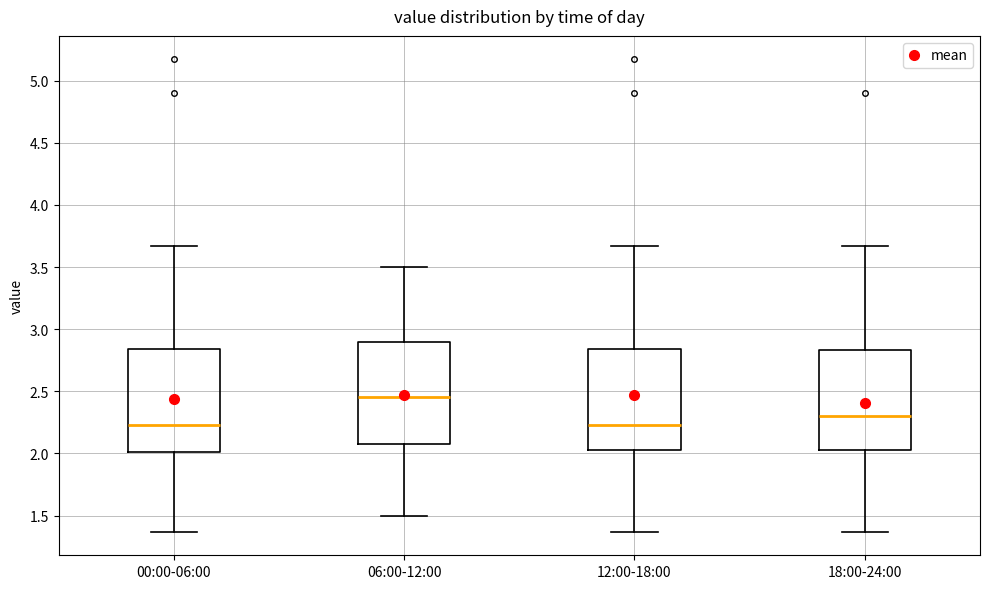

Reading left to right, transcribe this box plot: for each box, give where its median line is, the range the box spans, and where its two whiskers end, as read against the y-axis. The values are not printed on the chart, so give them approximately, as read against the axis.

00:00-06:00: median 2.25, box 2.00 to 2.85, whiskers 1.35 to 3.65
06:00-12:00: median 2.45, box 2.10 to 2.90, whiskers 1.50 to 3.50
12:00-18:00: median 2.25, box 2.05 to 2.85, whiskers 1.35 to 3.65
18:00-24:00: median 2.30, box 2.05 to 2.85, whiskers 1.35 to 3.65